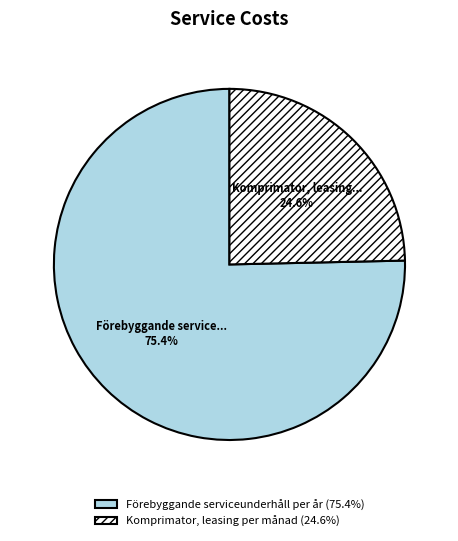

Which category has the biggest portion of the pie?

Förebyggande serviceunderhåll per år